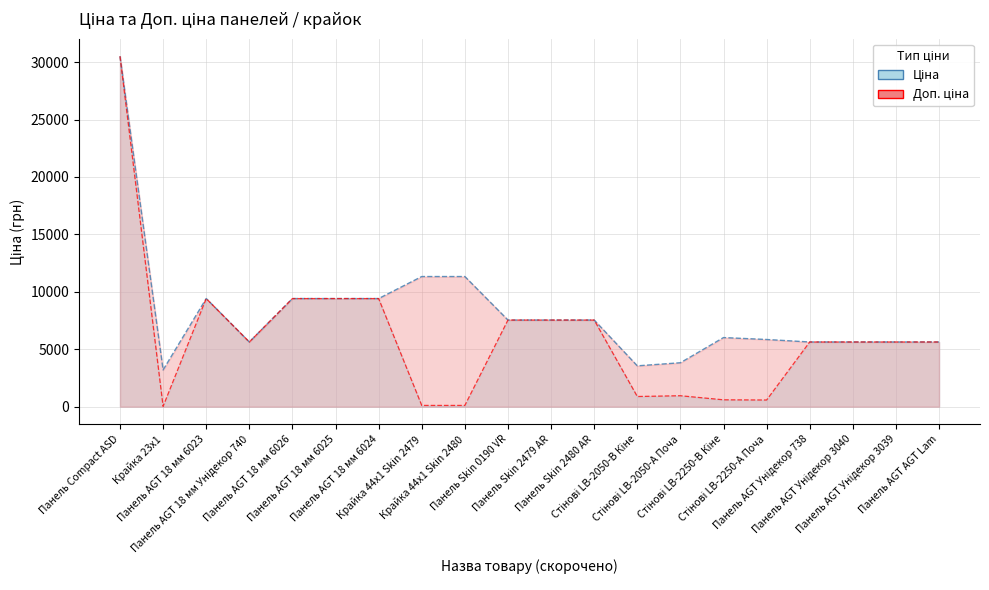

What are all the series names shown in the legend?

Ціна, Доп. ціна